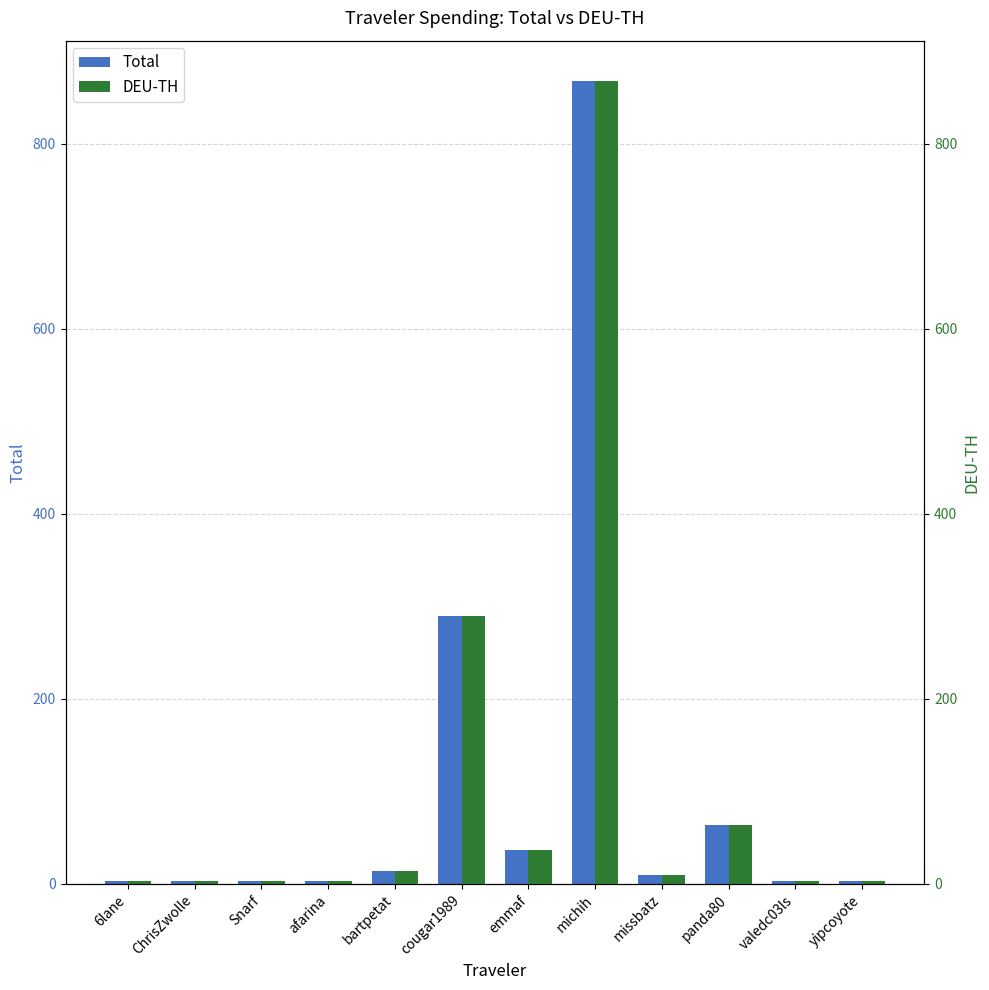

What is the highest value of the Total series?

868.3